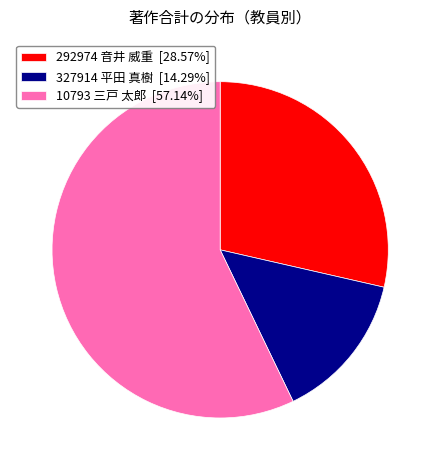

What is the ratio of the value at 292974 音井 威重 [28.57%] to the value at 10793 三戸 太郎 [57.14%]?

0.5